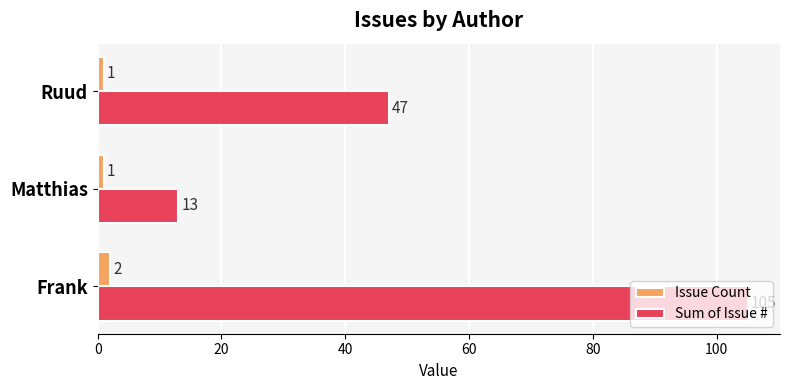

List the labels in order of Sum of Issue # value, smallest first.

Matthias, Ruud, Frank